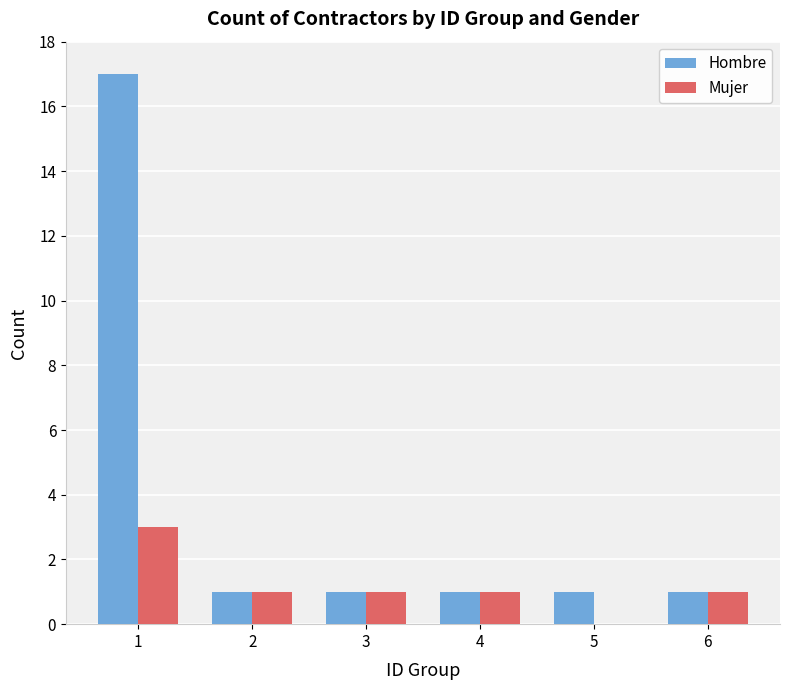

How many positive values does the Mujer series have?

5